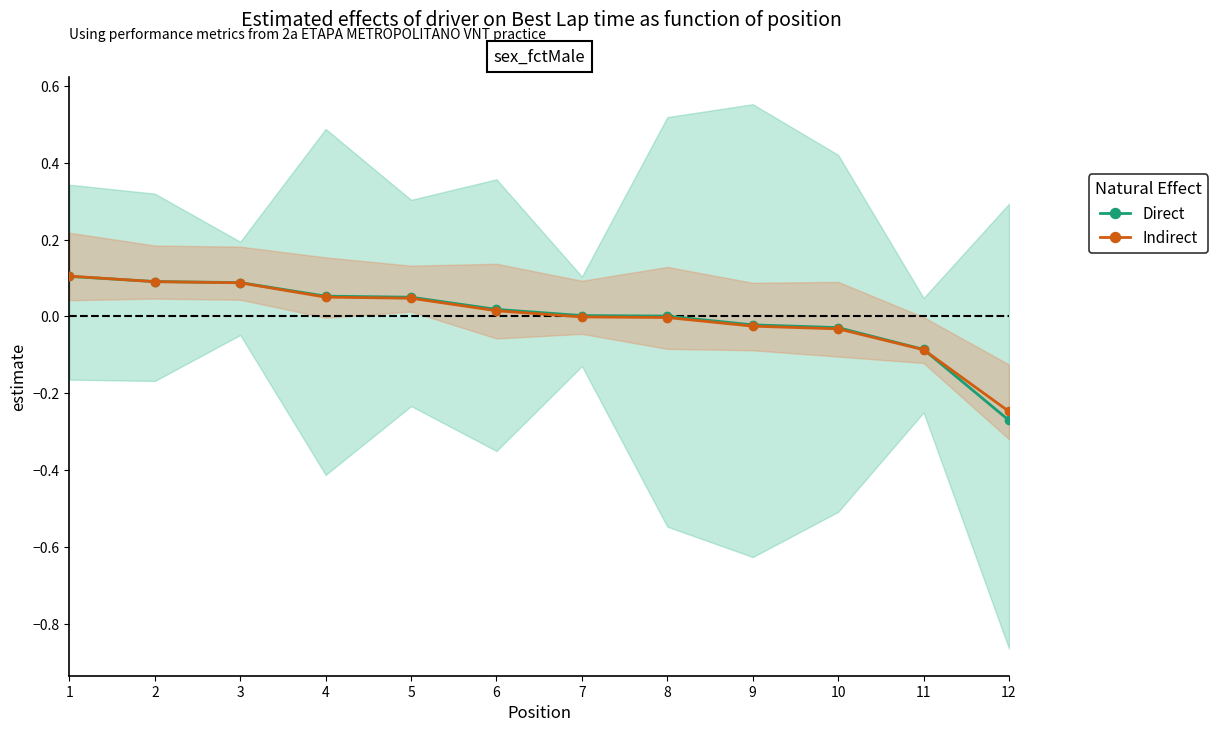

Is the value of Indirect at 8 greater than the value of Direct at 11?

Yes